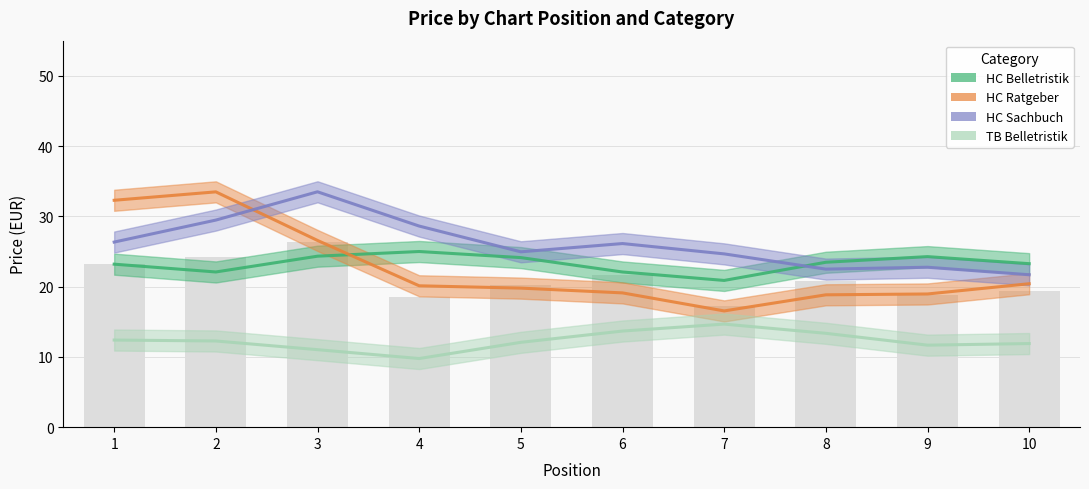

What is the difference between the second highest and second lowest values in the HC Ratgeber series?

13.5